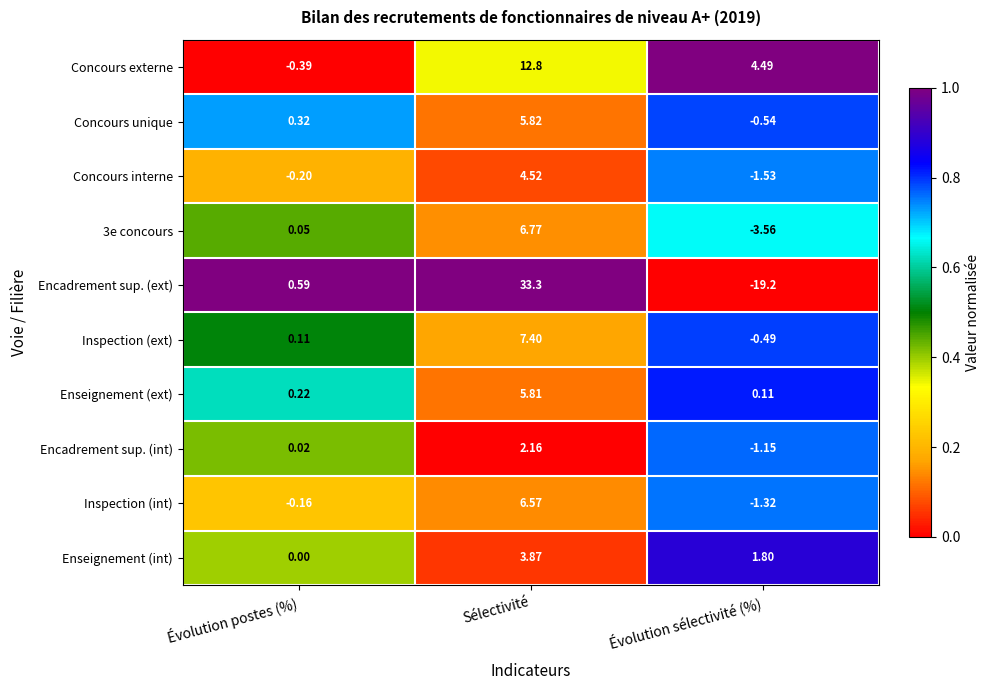

Which category has the lowest value across all series?

Évolution sélectivité (%)